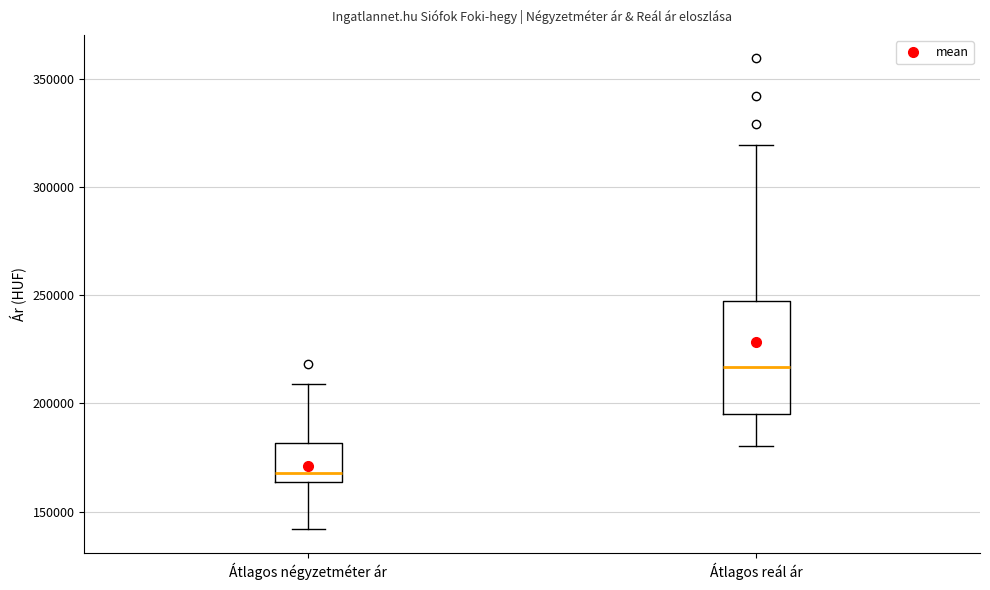

Which box has the highest median line?

Átlagos reál ár